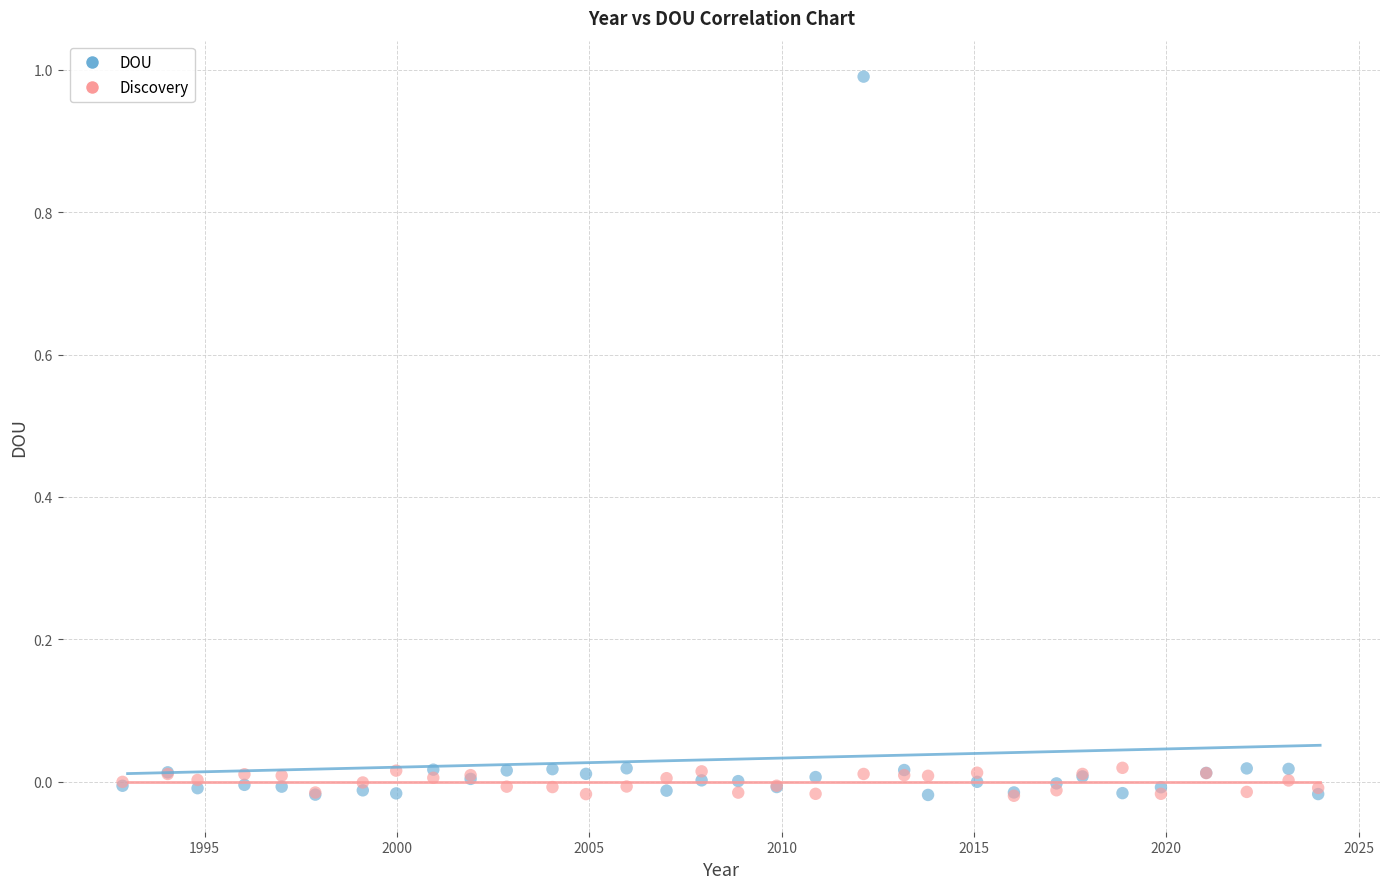

What are all the series names shown in the legend?

DOU, Discovery